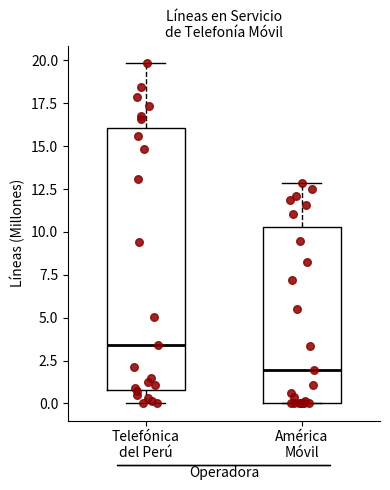

Which box has the highest median line?

Telefónica del Perú